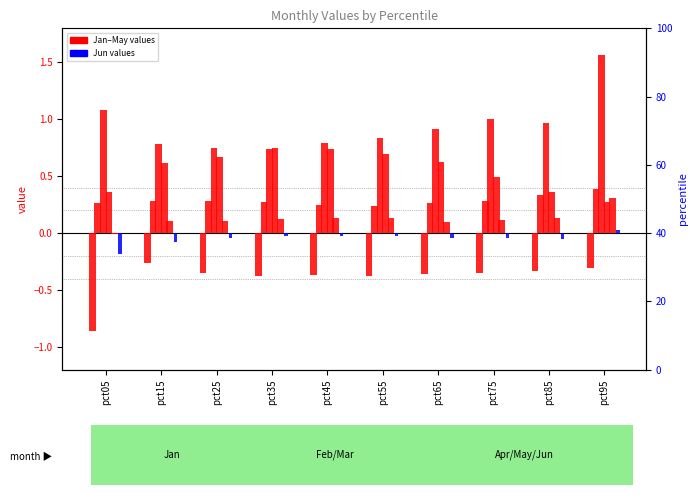

How many values in the Jun series exceed 0?

1